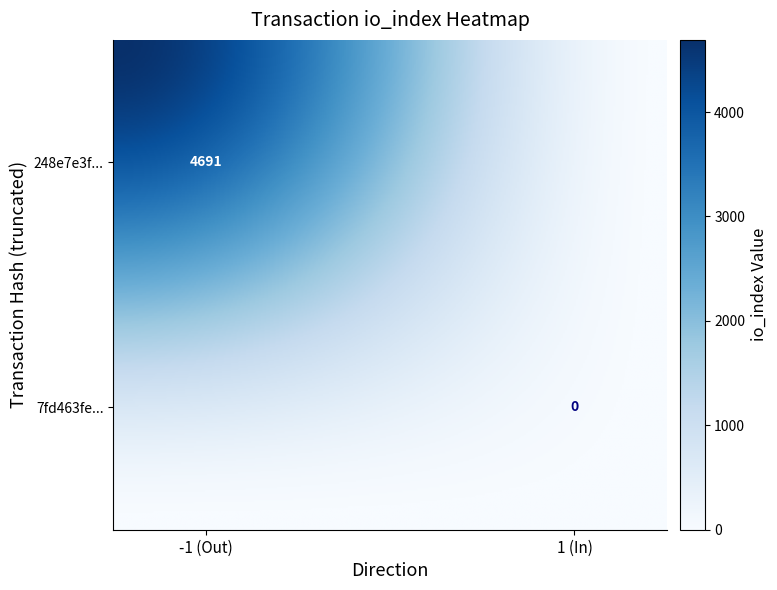

Which has a higher value, io_index or direction?

io_index